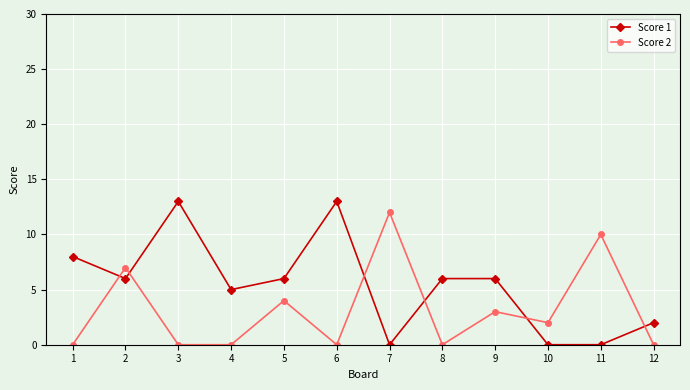

What are all the series names shown in the legend?

Score 1, Score 2